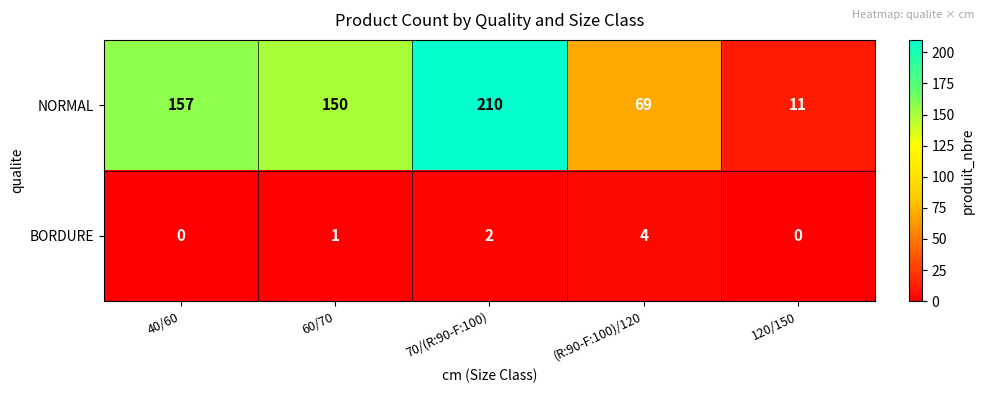

At 40/60, list the series in order from smallest to largest.

BORDURE, NORMAL